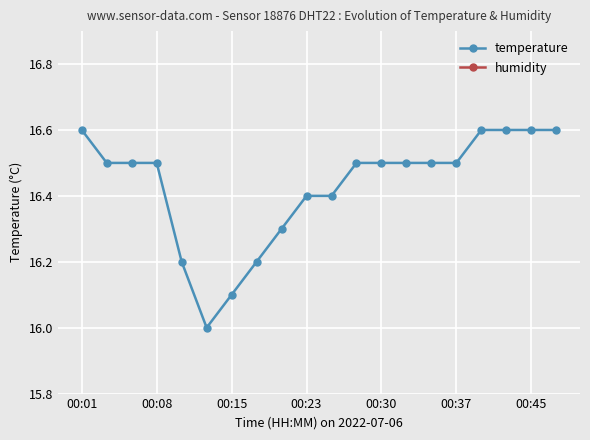

What are all the series names shown in the legend?

temperature, humidity